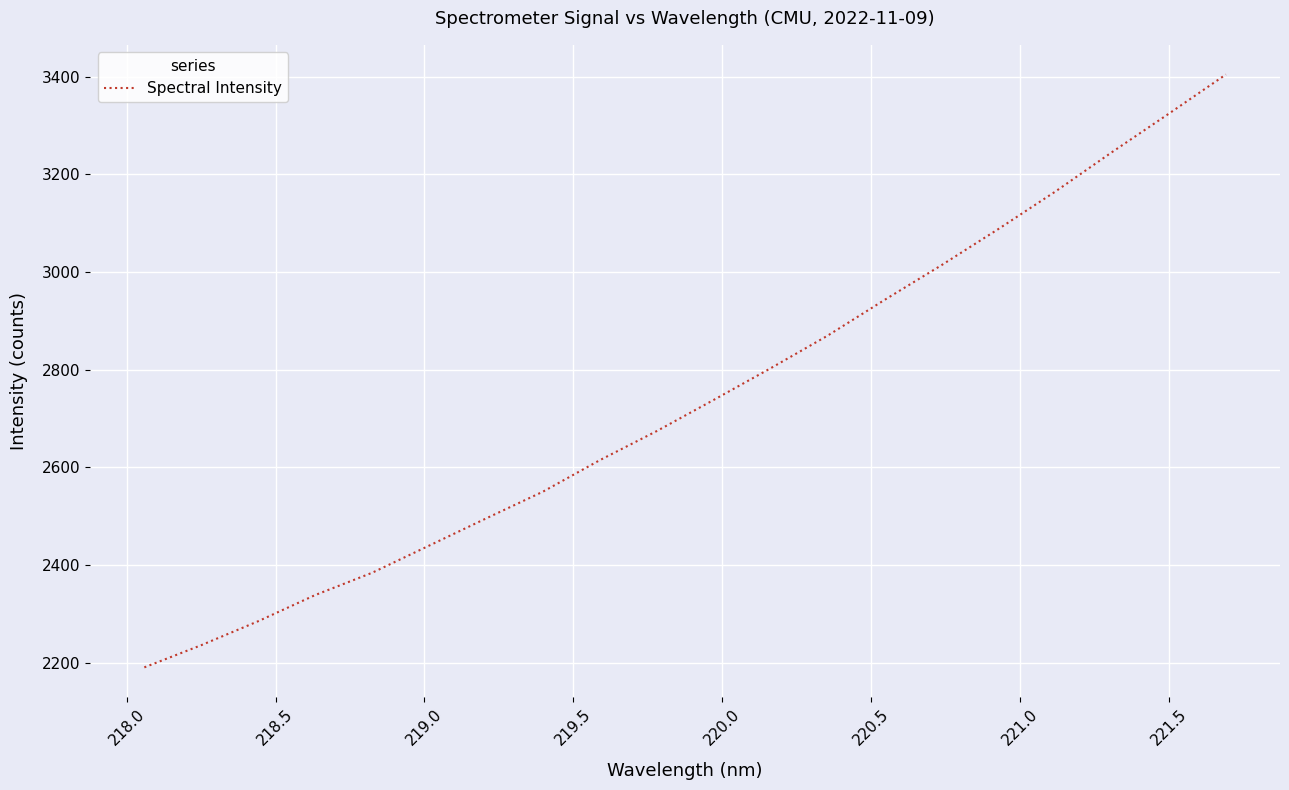

What is the minimum value shown in the chart?

2190.1